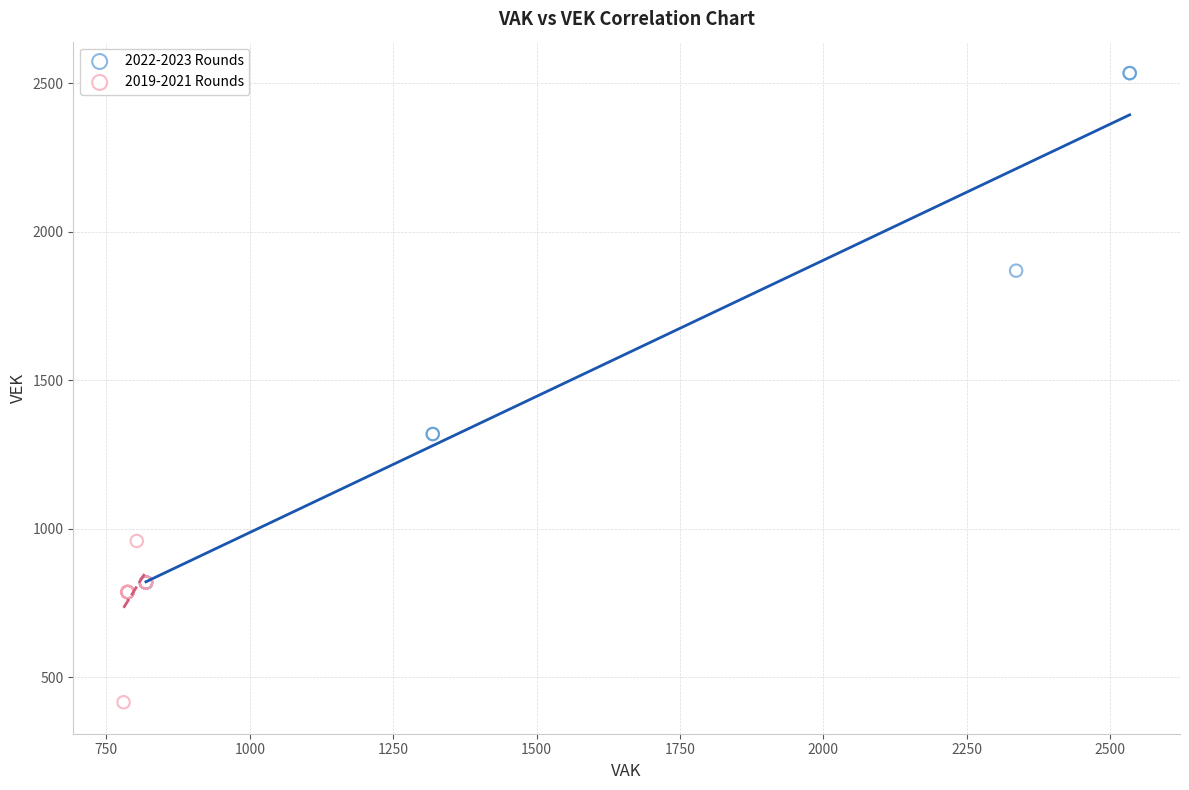

Which series contains the lowest Y value?

2019-2021 Rounds